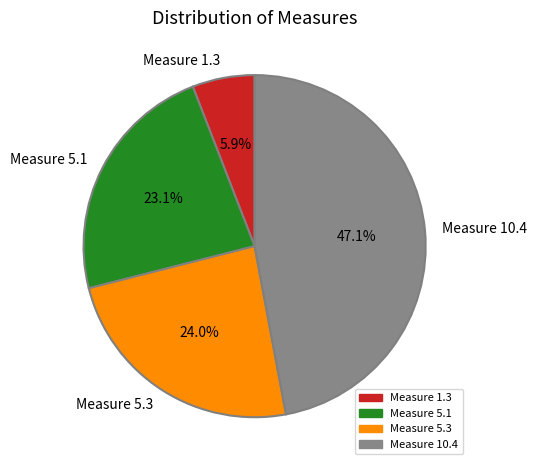

Which slice is the largest?

Measure 10.4